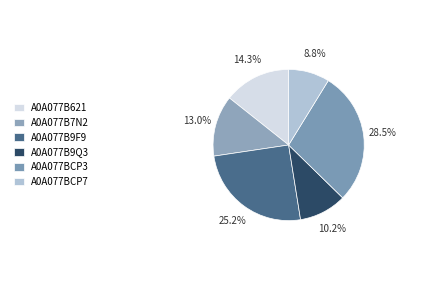

Is it true that A0A077B9Q3 is 10% of the pie?

True